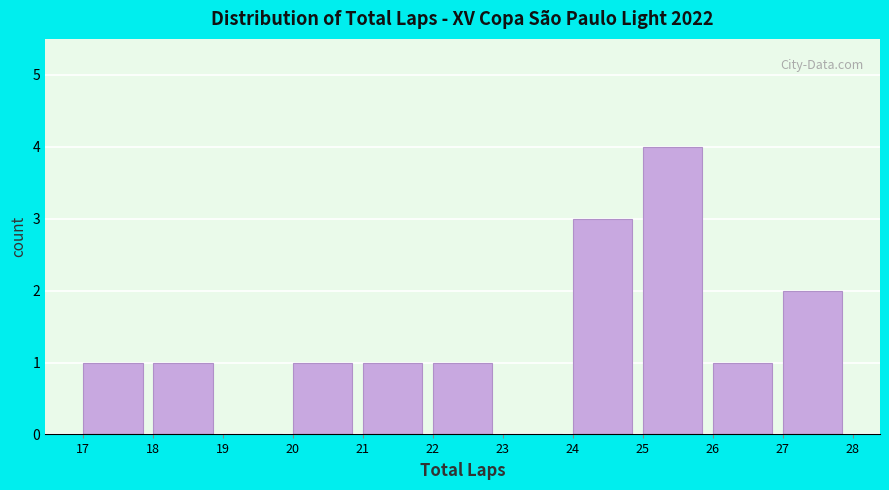

Over which range of the x-axis is the bar tallest?

25 to 26